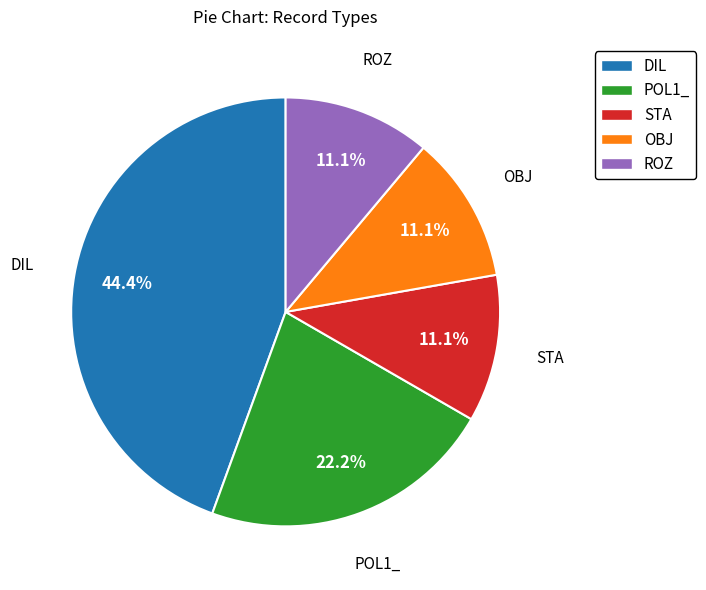

To the nearest percent, what is the combined percentage of POL1_ and STA?

33%